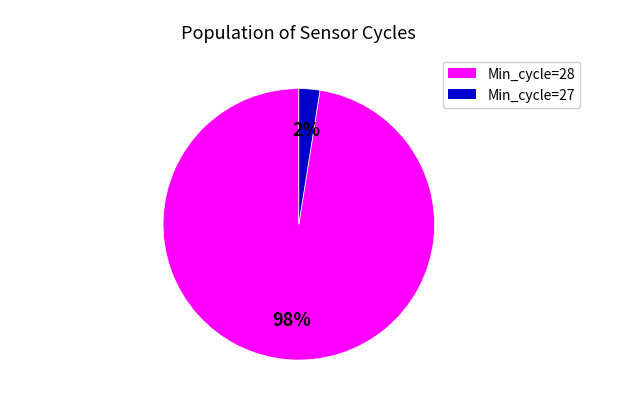

Which slice is the largest?

Min_cycle=28